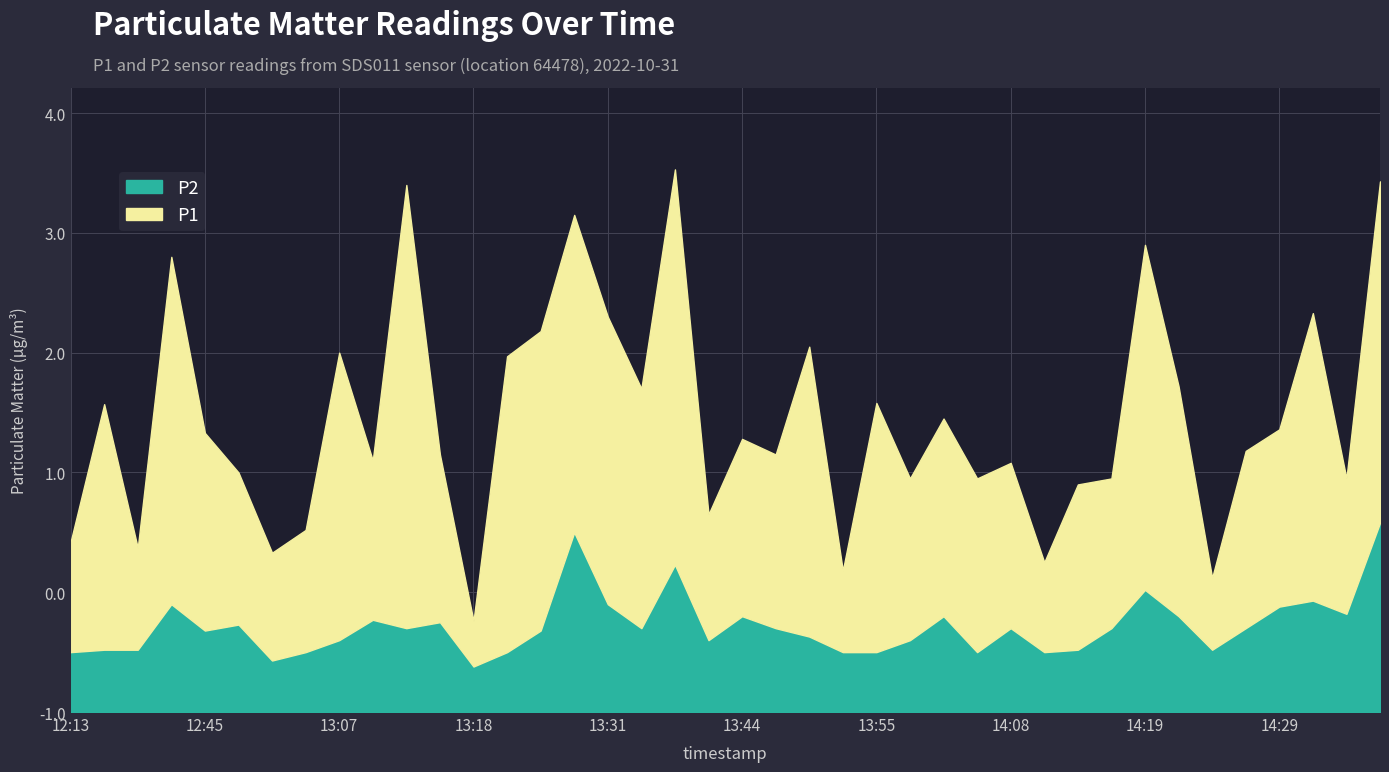

True or false: P1 has more than 0 points higher than both neighbors.

True